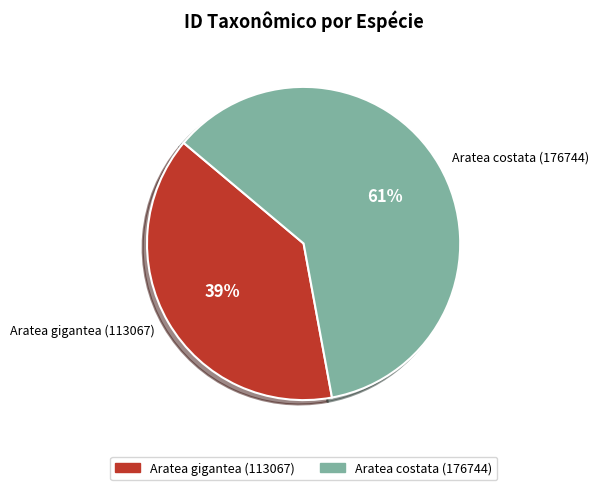

Which has a higher value, Aratea gigantea (113067) or Aratea costata (176744)?

Aratea costata (176744)